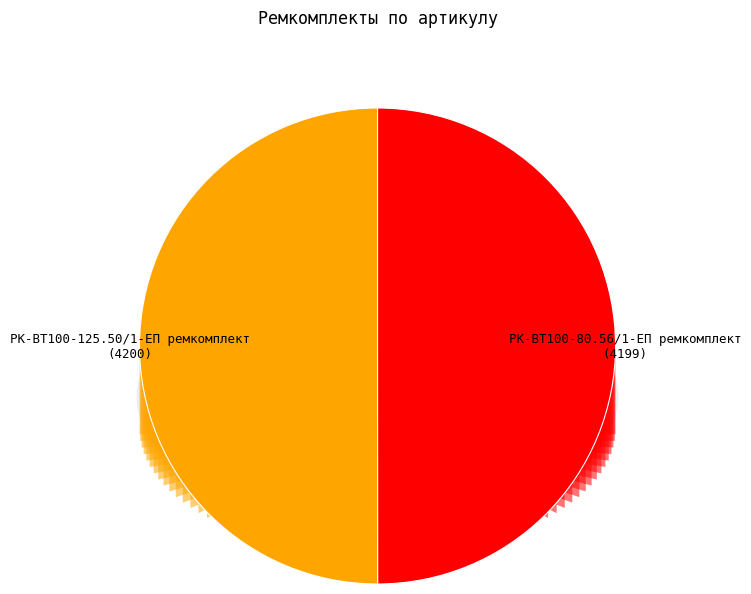

To the nearest percent, what portion does РК-ВТ100-125.50/1-ЕП ремкомплект represent?

50%